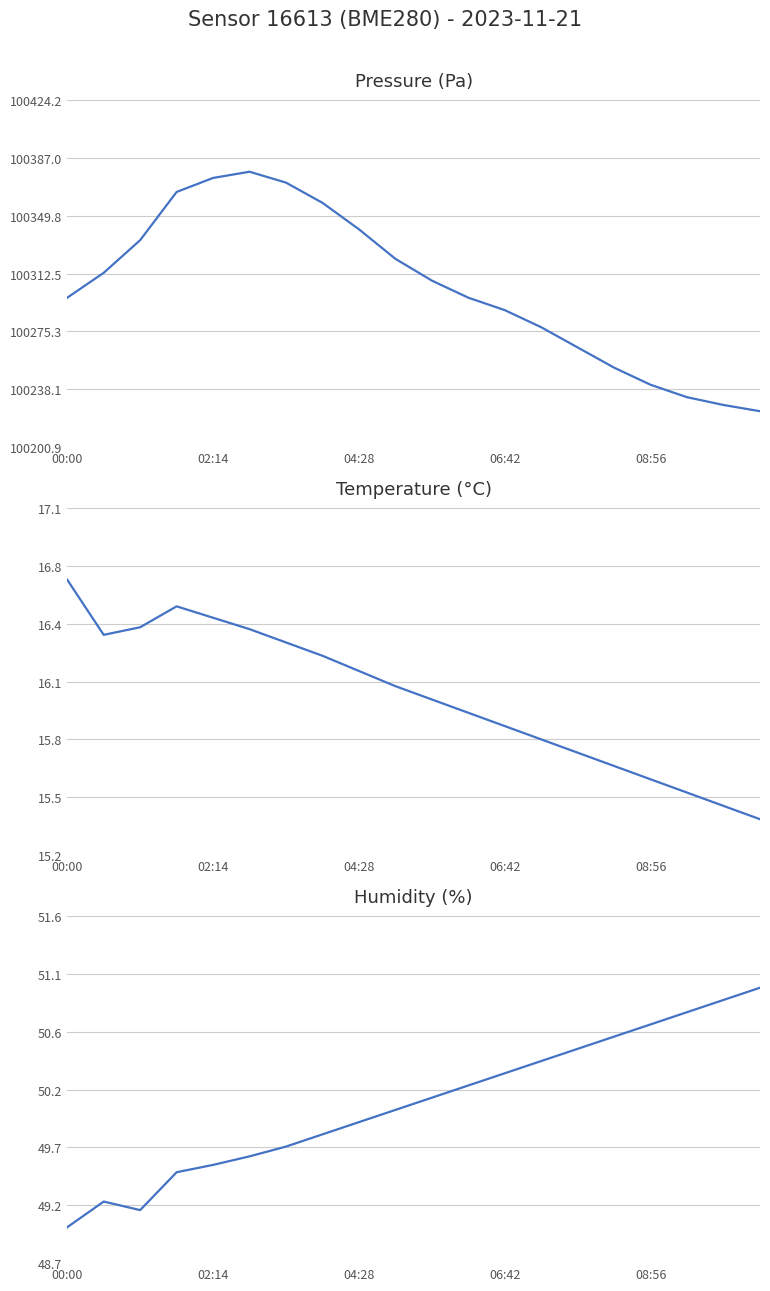

Count the number of data series in this chart.

3